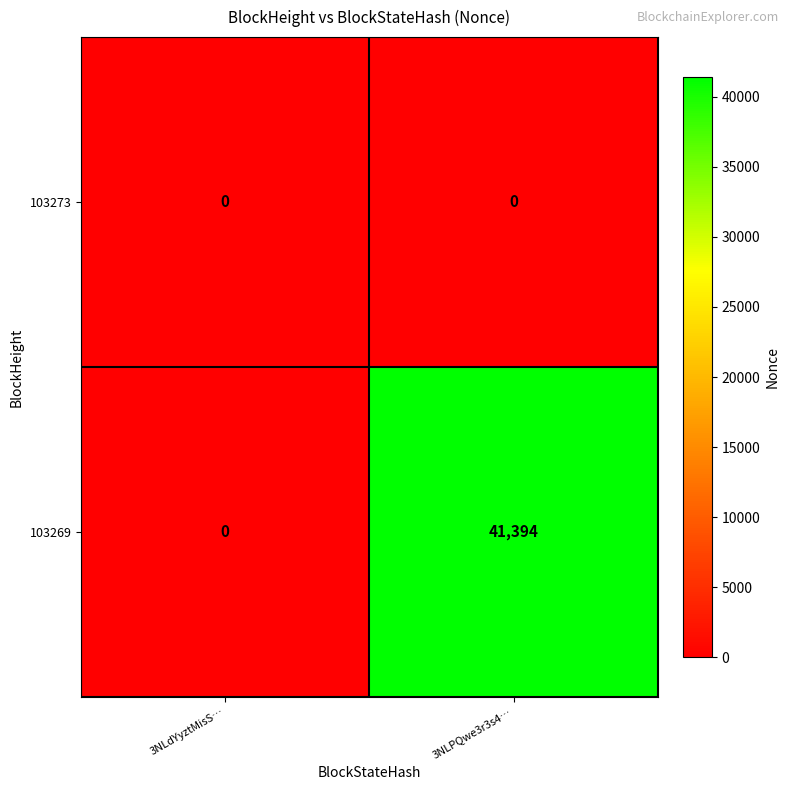

Reading left to right, transcribe all the data shown in this chart.

103273: 0	0
103269: 0	41394